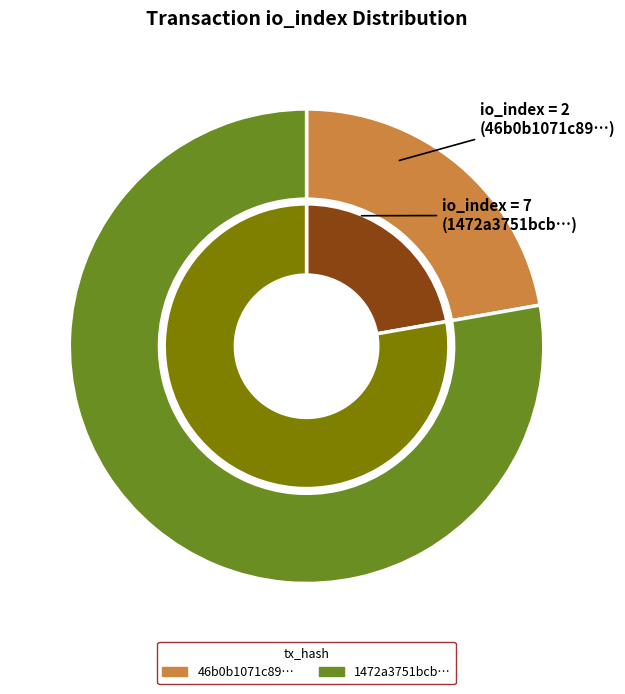

To the nearest percent, what portion does tx_hash_2 represent?

78%